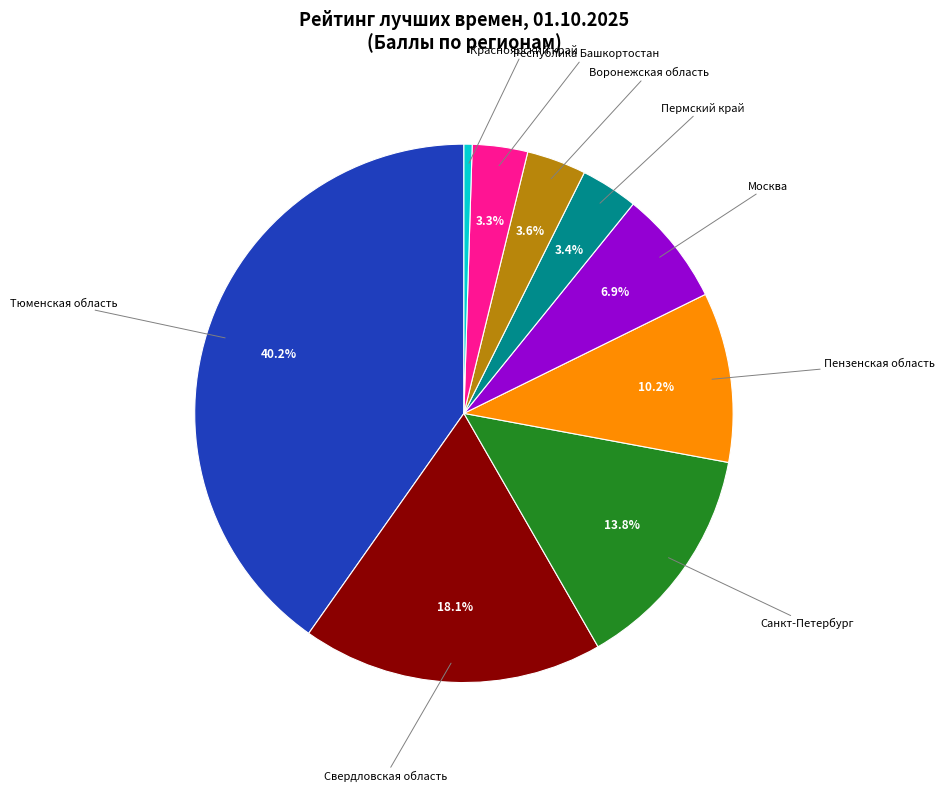

Do Пермский край and Москва together represent more than half of the pie?

No